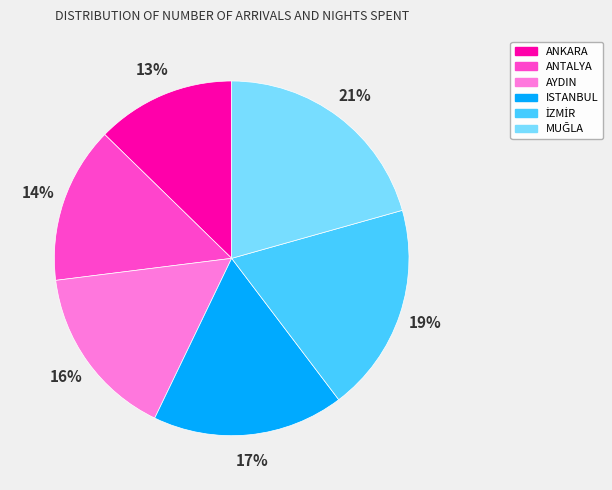

Which category has the smallest portion of the pie?

ANKARA